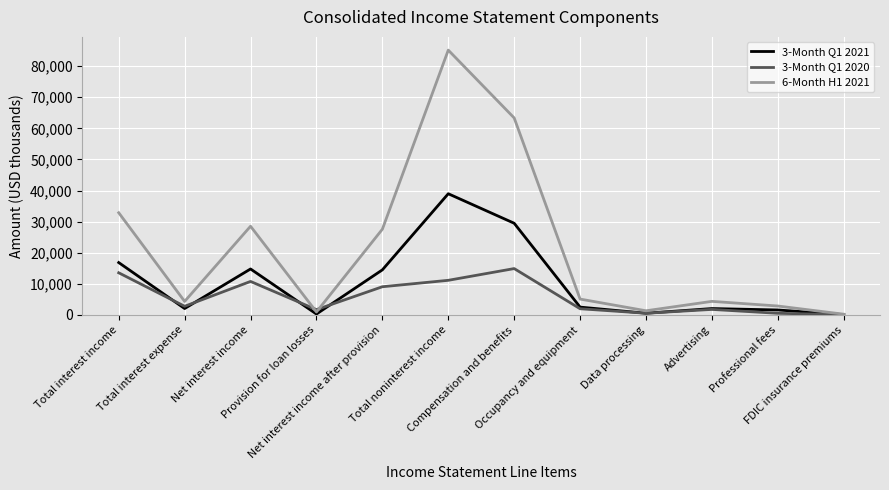

In 3-Month Q1 2020, how many points are lower than both neighbors (excluding endpoints)?

3